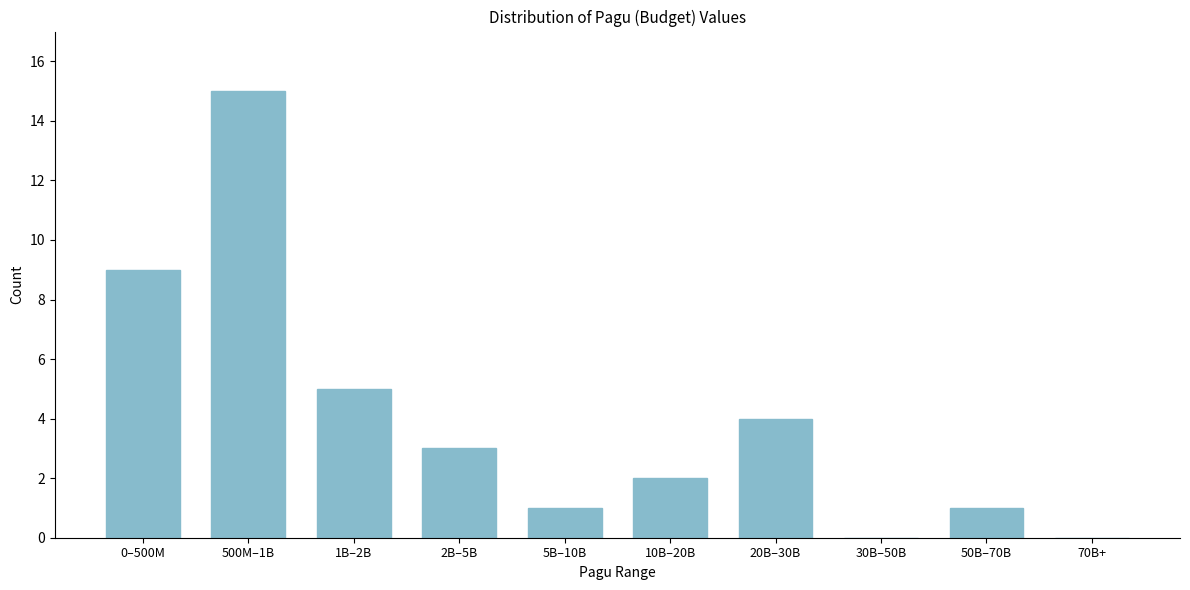

Reading right to left, what are all the values shown in this chart?

70B+=0	50B–70B=1	30B–50B=0	20B–30B=4	10B–20B=2	5B–10B=1	2B–5B=3	1B–2B=5	500M–1B=15	0–500M=9